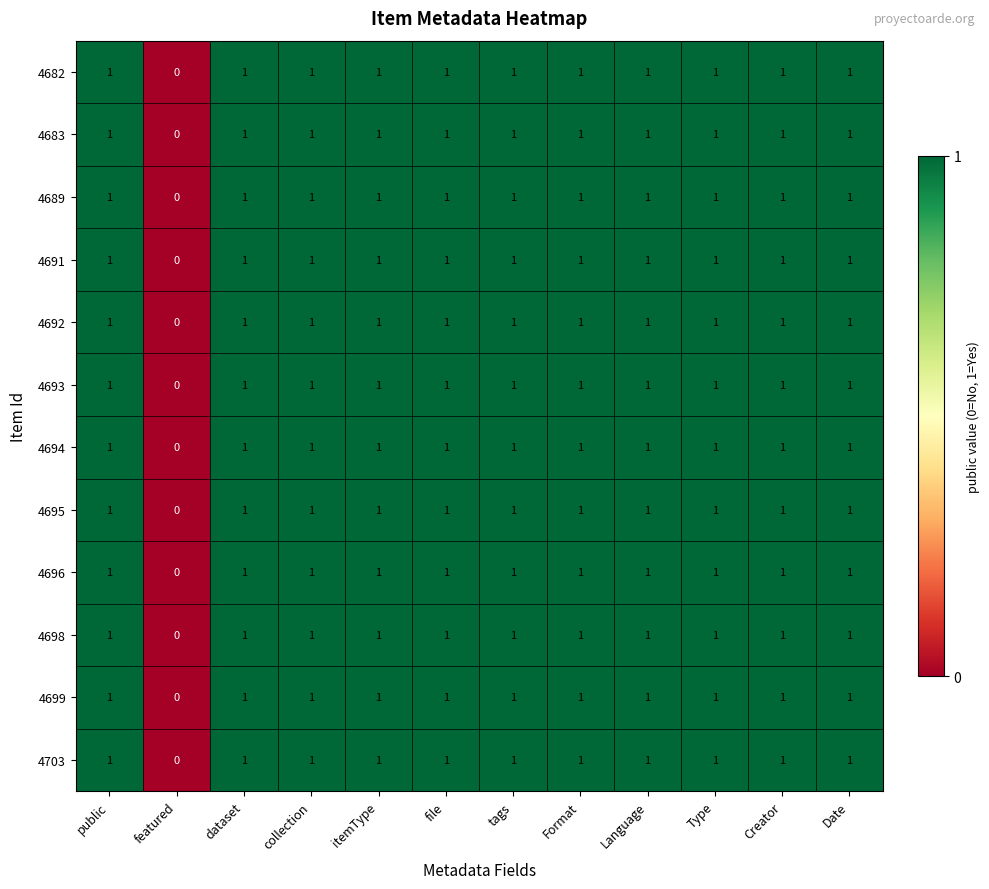

Is it true that 4682 equals 1 at collection?

True